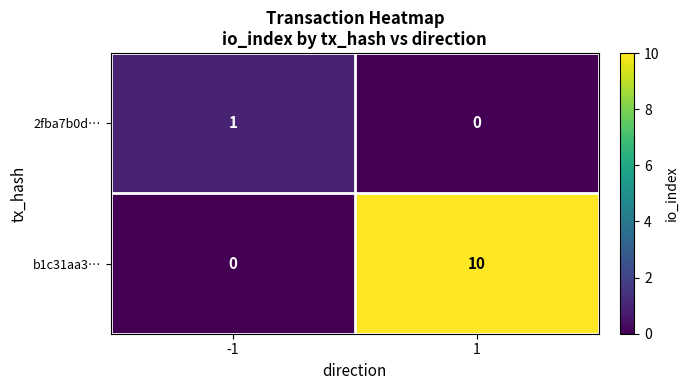

What is the greatest value displayed?

10